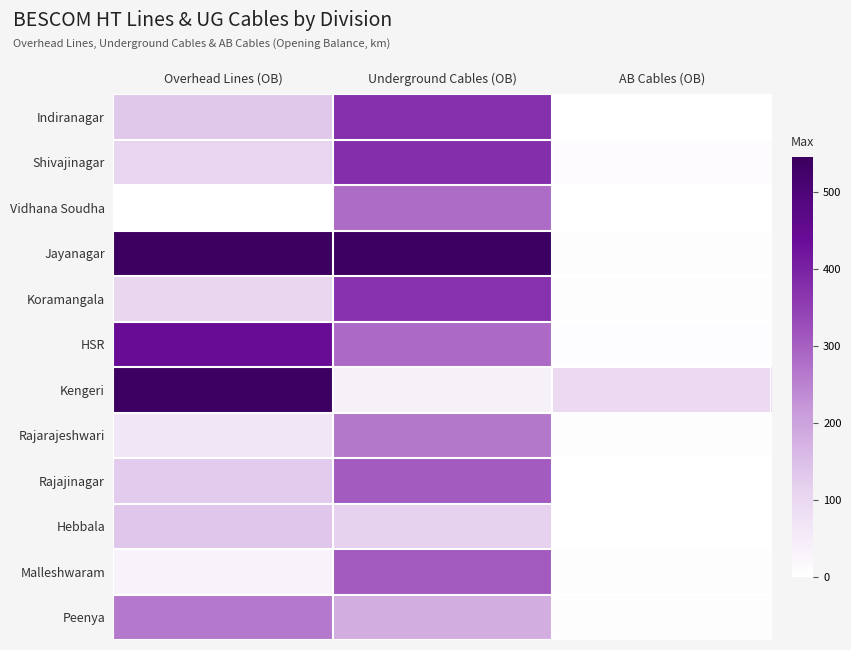

Reading right to left, what are all the values shown in this chart?

Indiranagar: AB Cables (OB)=1.2	Underground Cables (OB)=375.0	Overhead Lines (OB)=134.0
Shivajinagar: AB Cables (OB)=10.4	Underground Cables (OB)=377.6	Overhead Lines (OB)=106.7
Vidhana Soudha: AB Cables (OB)=0.0	Underground Cables (OB)=281.2	Overhead Lines (OB)=2.1
Jayanagar: AB Cables (OB)=4.6	Underground Cables (OB)=542.8	Overhead Lines (OB)=545.0
Koramangala: AB Cables (OB)=4.5	Underground Cables (OB)=370.0	Overhead Lines (OB)=102.3
HSR: AB Cables (OB)=6.7	Underground Cables (OB)=284.4	Overhead Lines (OB)=439.8
Kengeri: AB Cables (OB)=93.8	Underground Cables (OB)=38.6	Overhead Lines (OB)=540.9
Rajarajeshwari: AB Cables (OB)=6.1	Underground Cables (OB)=265.9	Overhead Lines (OB)=65.2
Rajajinagar: AB Cables (OB)=1.9	Underground Cables (OB)=305.7	Overhead Lines (OB)=126.6
Hebbala: AB Cables (OB)=0.6	Underground Cables (OB)=115.9	Overhead Lines (OB)=135.3
Malleshwaram: AB Cables (OB)=5.5	Underground Cables (OB)=308.0	Overhead Lines (OB)=33.8
Peenya: AB Cables (OB)=5.9	Underground Cables (OB)=182.9	Overhead Lines (OB)=262.0